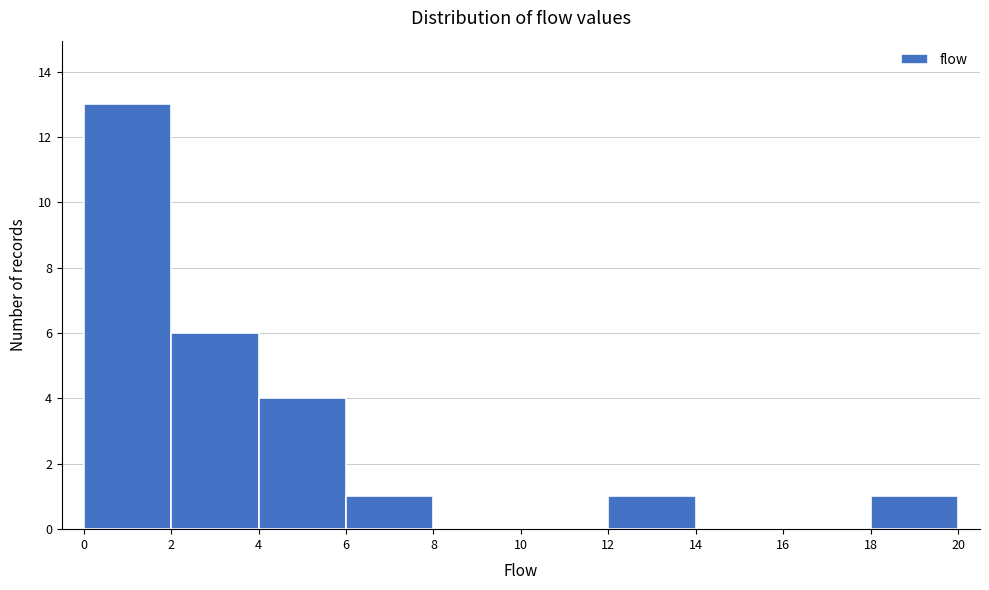

Reading left to right, list every bar in this chart as the range it spans on the x-axis followed by its height. The values are not printed on the chart, so give them approximately, as read against the axis.

0 to 2: 13
2 to 4: 6
4 to 6: 4
6 to 8: 1
8 to 10: 0
10 to 12: 0
12 to 14: 1
14 to 16: 0
16 to 18: 0
18 to 20: 1